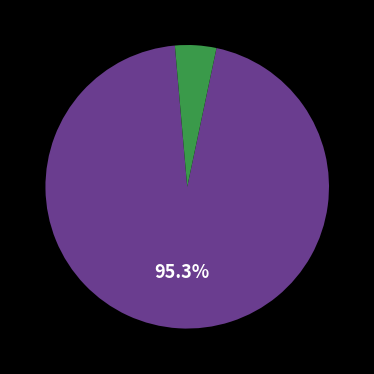

Is there any slice that represents more than half of the pie?

Yes